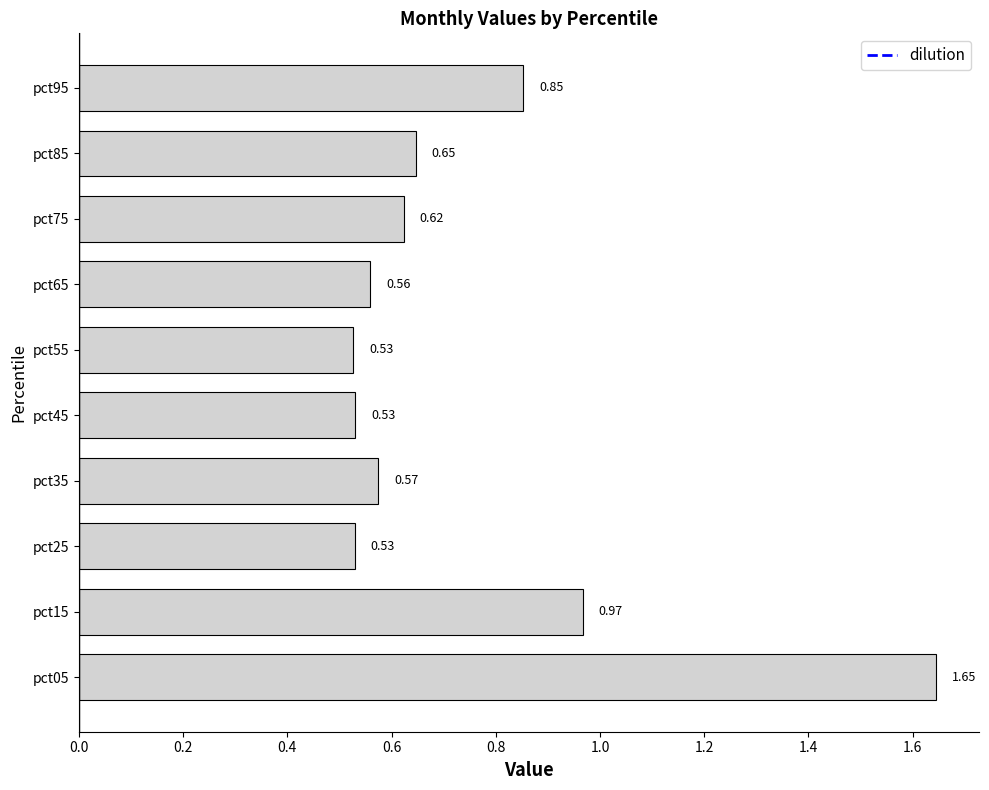

Between pct65 and pct45, which is larger?

pct65